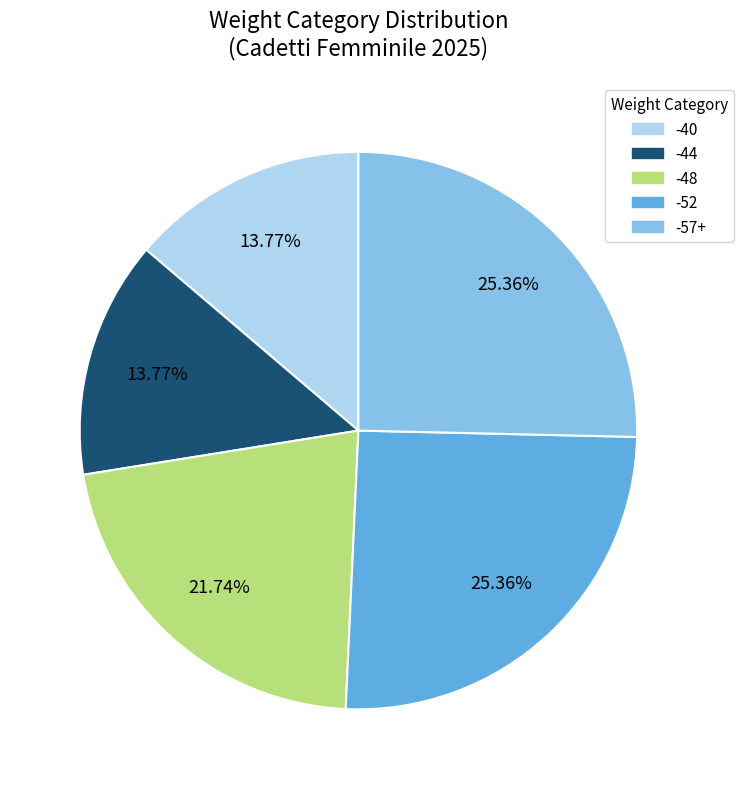

Is there a majority slice in this chart?

No